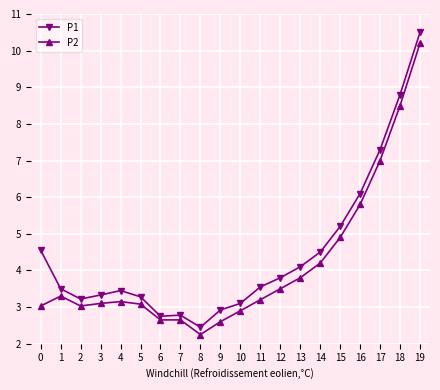

Is the value of P2 at 8 greater than the value of P1 at 3?

No